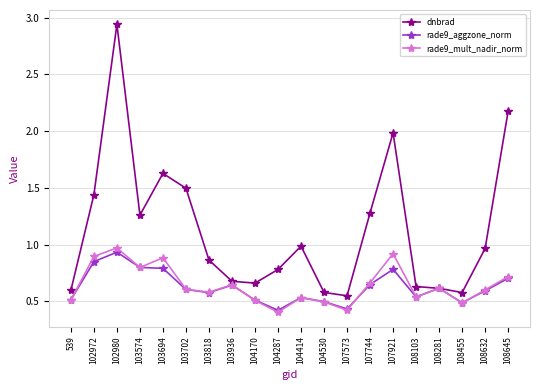

At which category does the chart reach its peak across all series?

102980